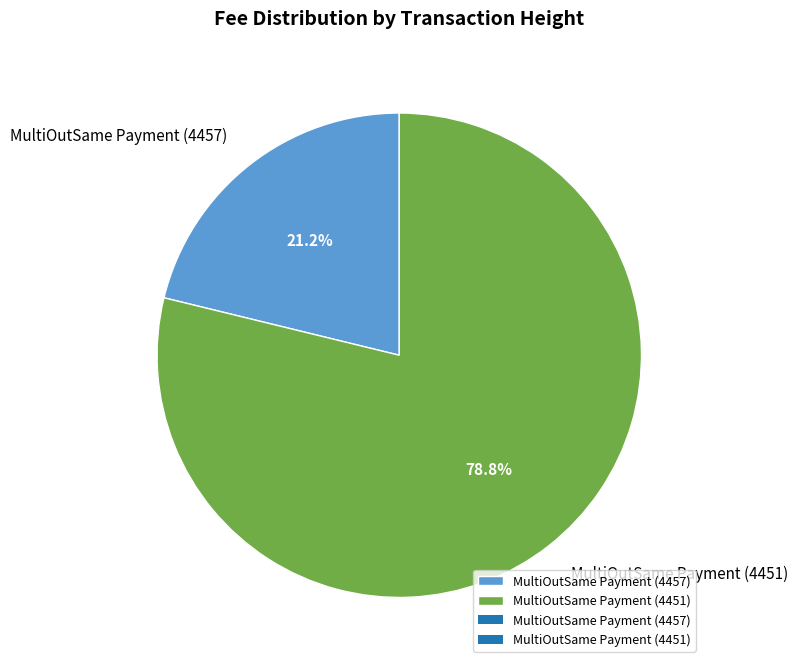

How many slices are in this pie chart?

2